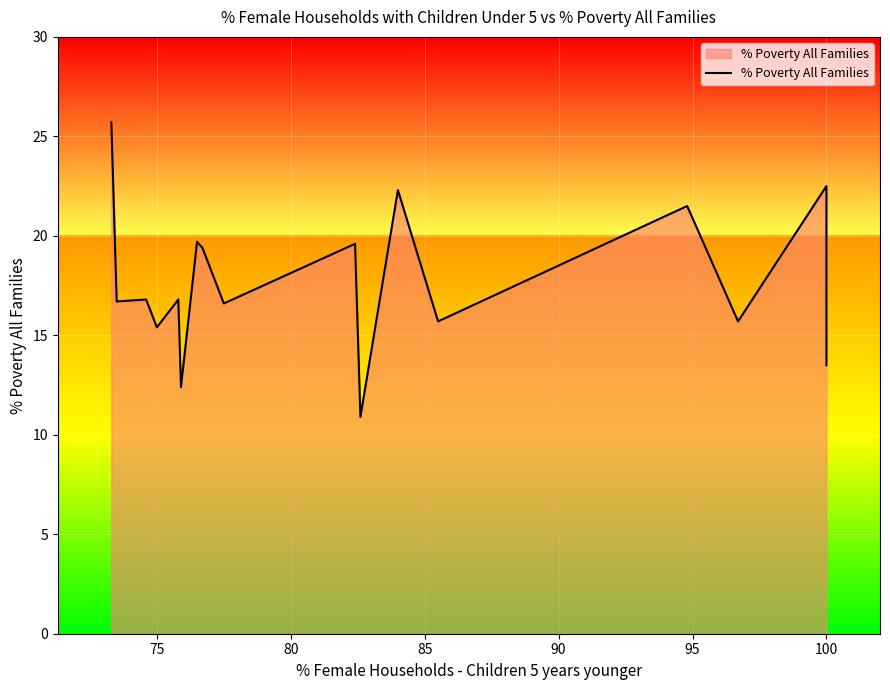

Between 16 and 70, which is larger?

70